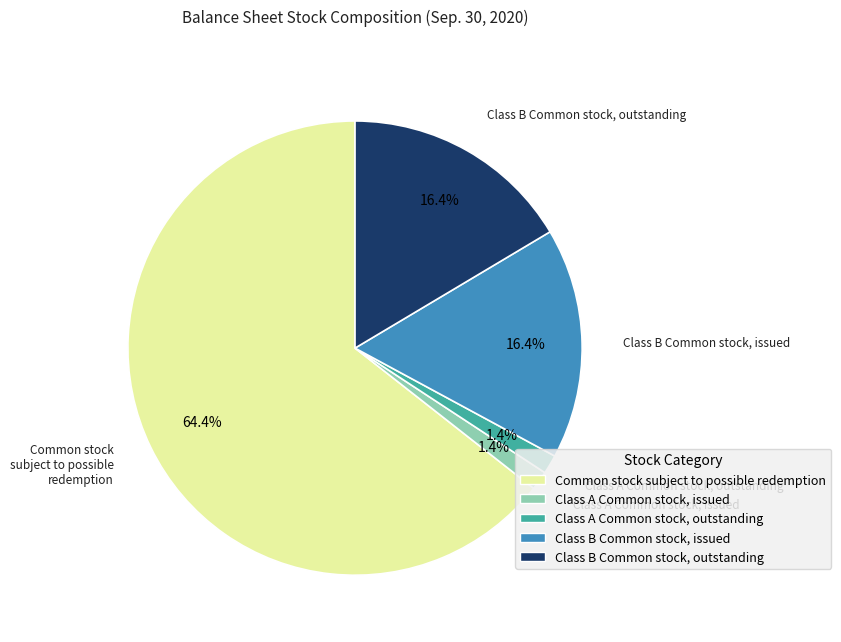

Count the number of slices in the pie.

5